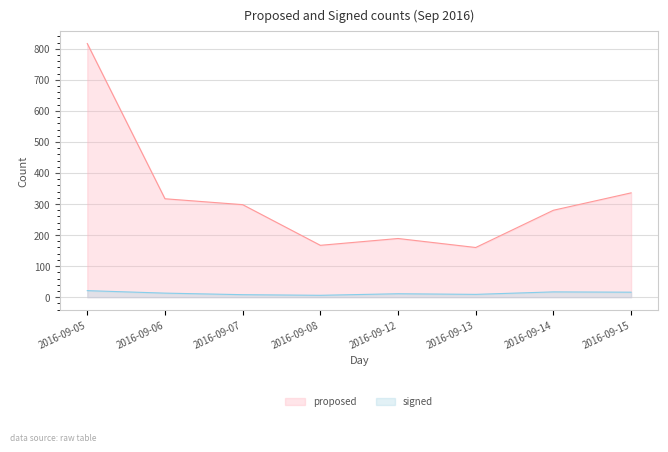

What is the sum of all proposed values?

2564